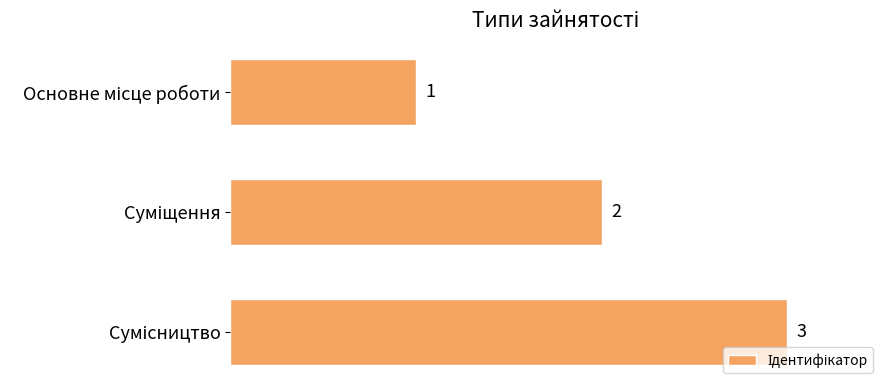

What is the value of the 2nd bar from the top?

2